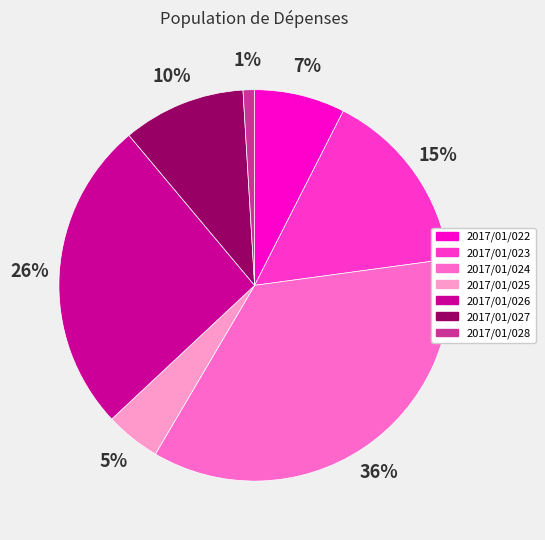

Is 2017/01/027 the majority of the pie?

No